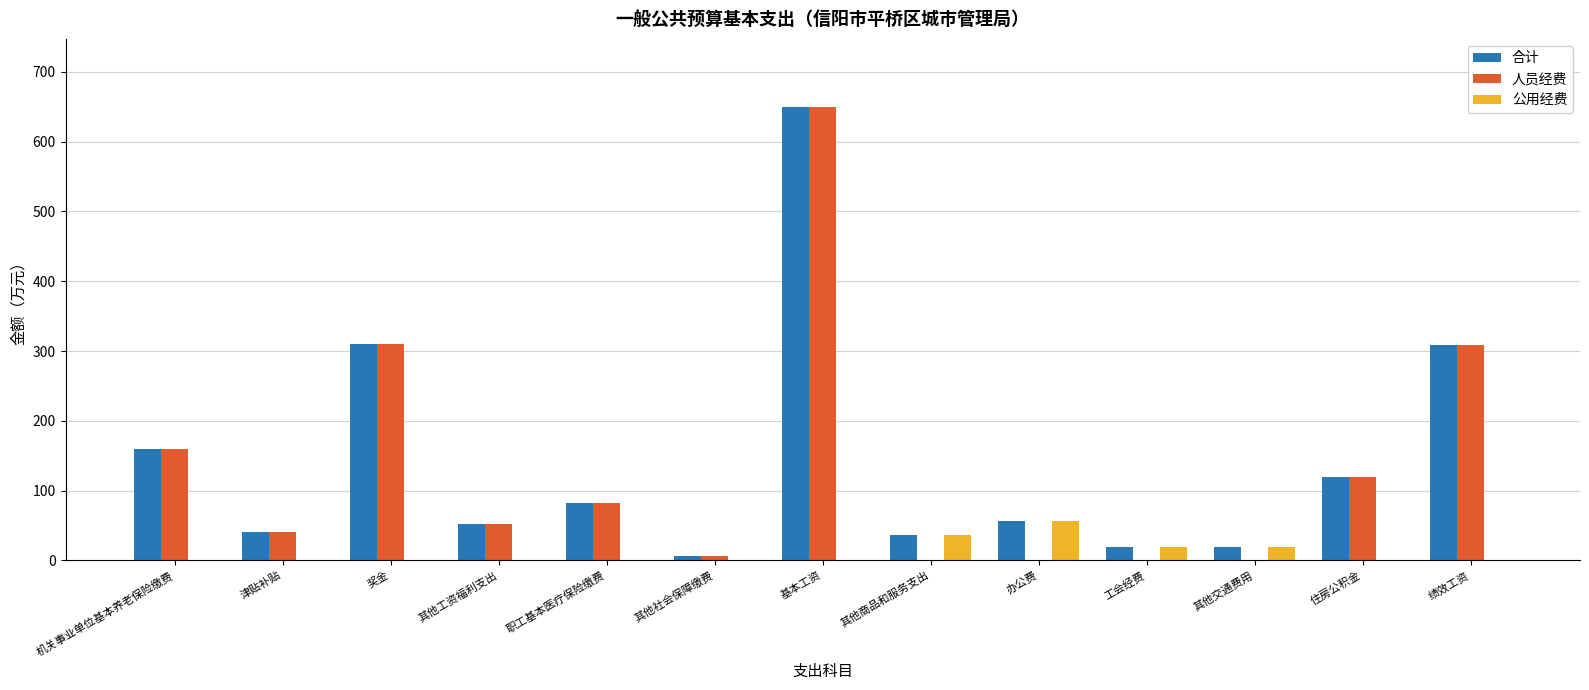

The 合计 series shows 18.8 at 其他交通费用. True or false?

True